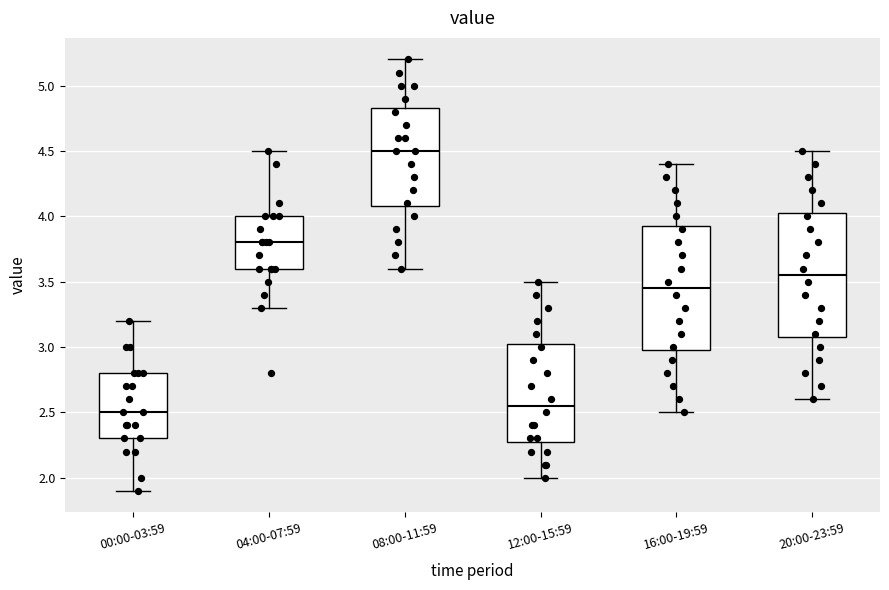

Where does the upper whisker of the box for 16:00-19:59 end on the y-axis? The values are not printed on the chart, so give them approximately, as read against the axis.

4.40